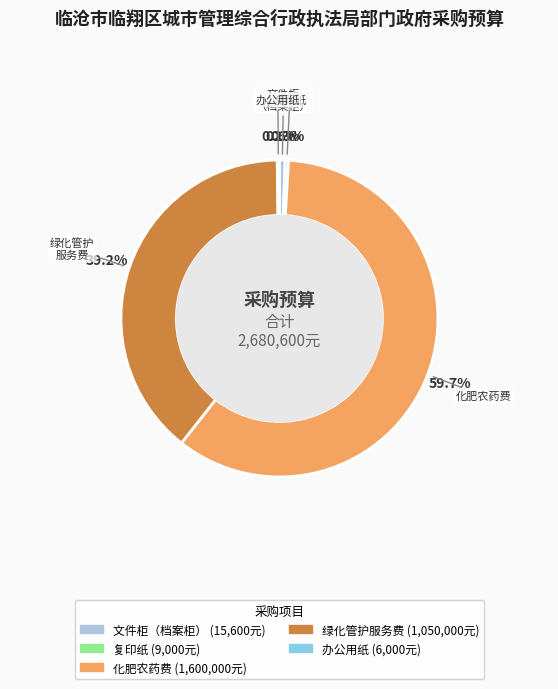

Is there any slice that represents more than half of the pie?

Yes